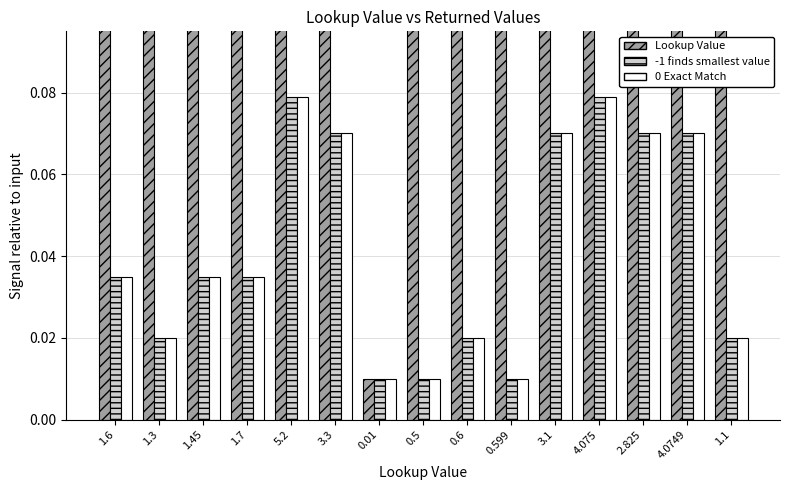

Rank the series by their maximum value, from lowest to highest.

-1 finds smallest value, 0 Exact Match, Lookup Value